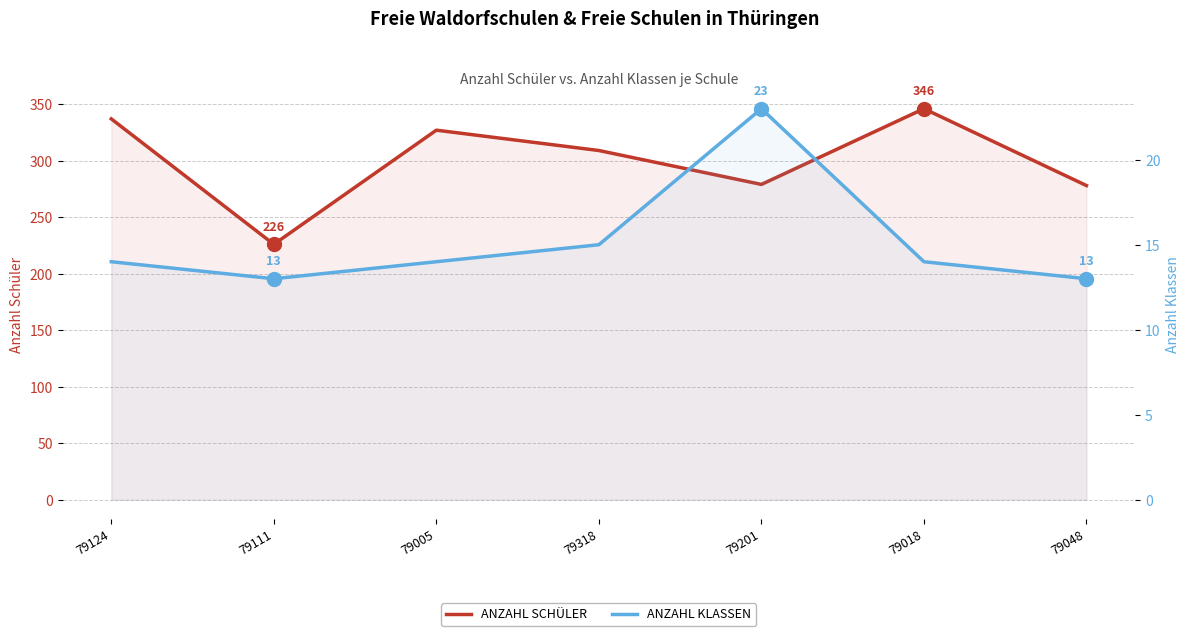

Is it true that ANZAHL KLASSEN equals 13 at 79048?

True